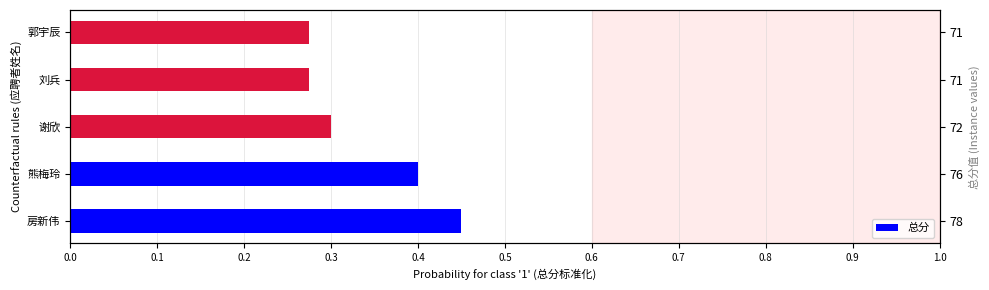

What is the smallest value displayed?

0.3